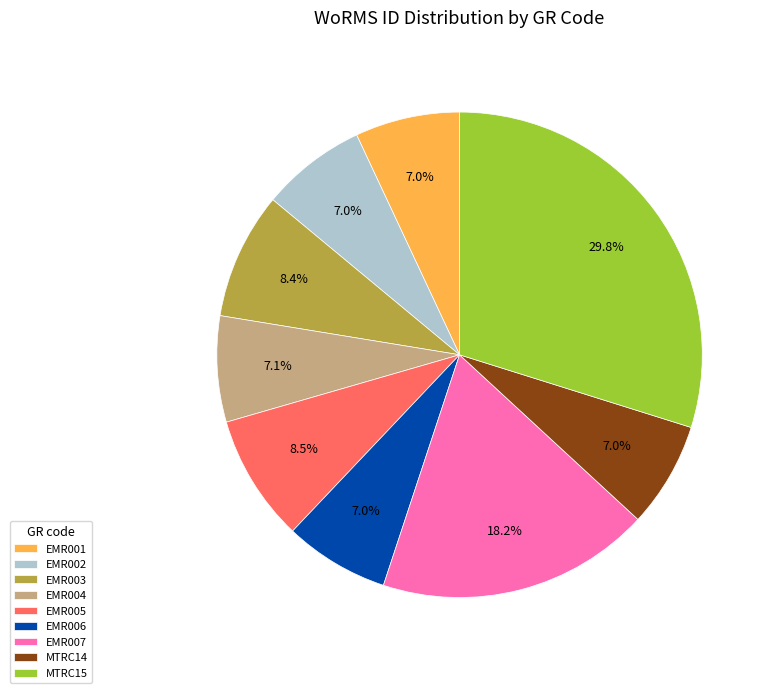

What portion of the pie excludes MTRC14?

93.0%